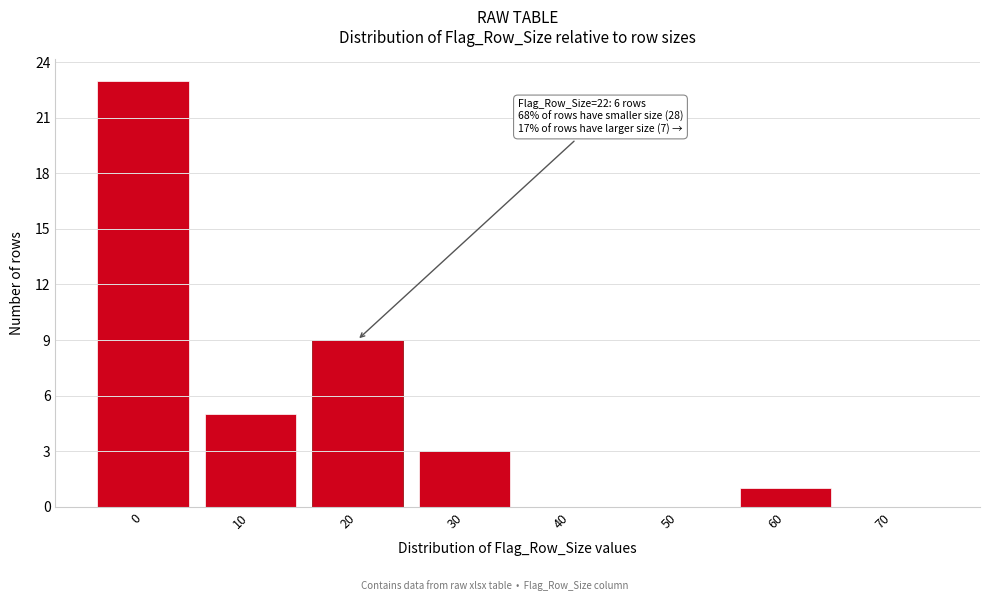

Reading left to right, extract all data points from this chart.

0=23	10=5	20=9	30=3	40=0	50=0	60=1	70=0